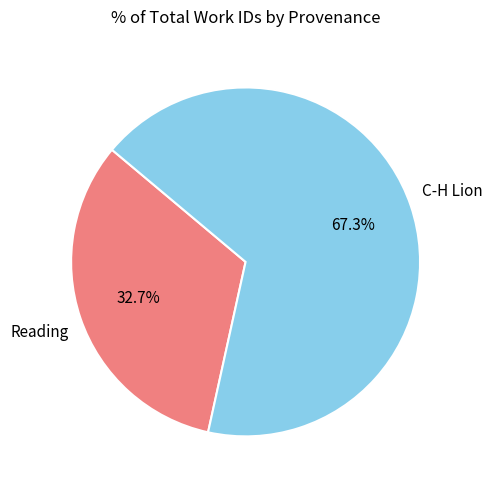

What percentage is the Reading slice, to the nearest percent?

33%